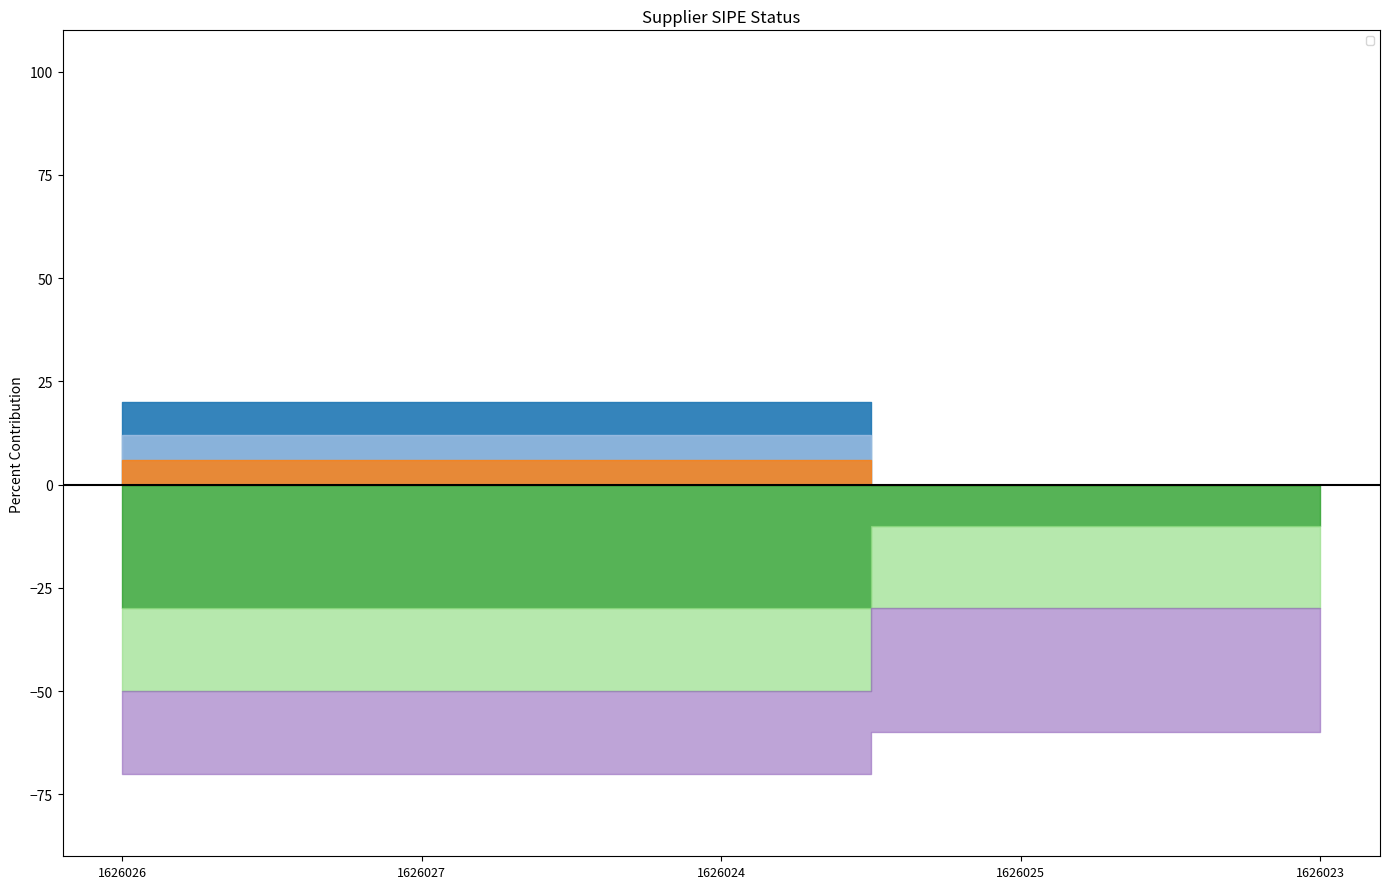

Which category has the lowest value across all series?

1626025